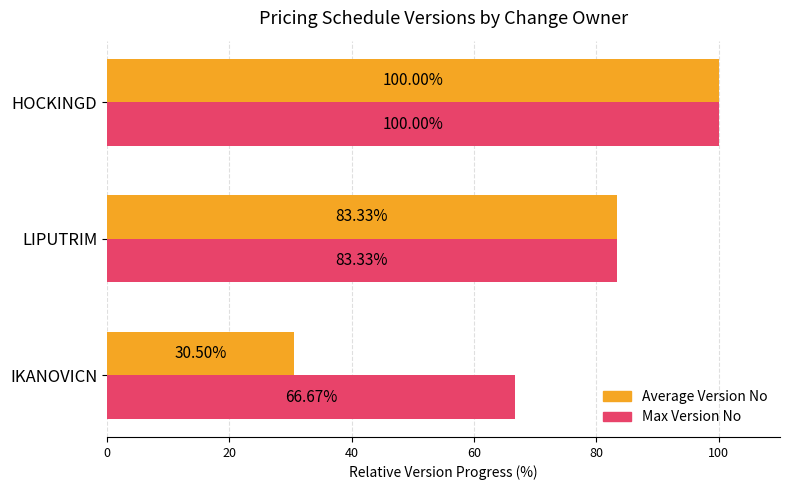

What is the smallest value displayed?

30.5